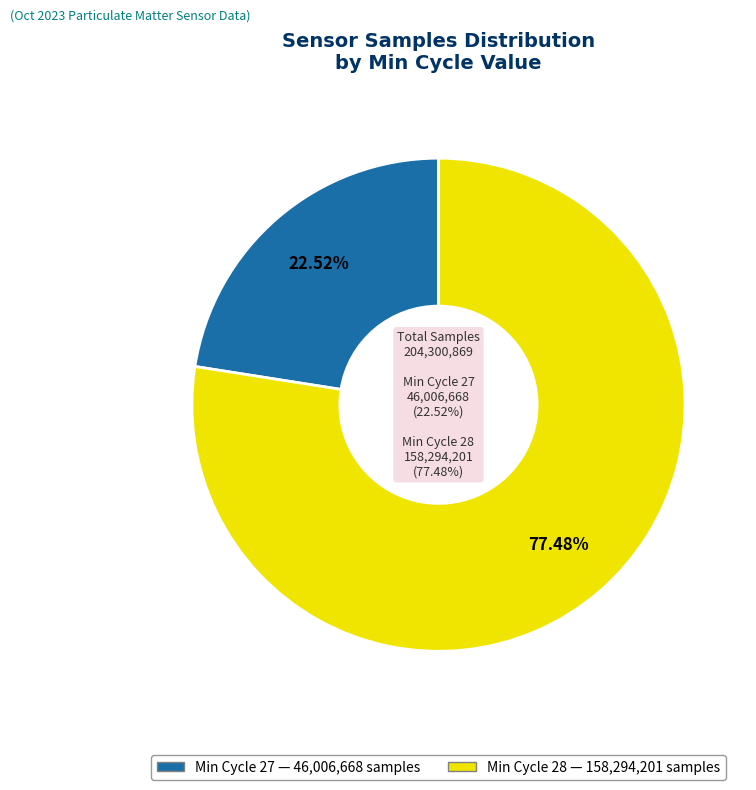

True or false: 28 accounts for 1% of the total.

False